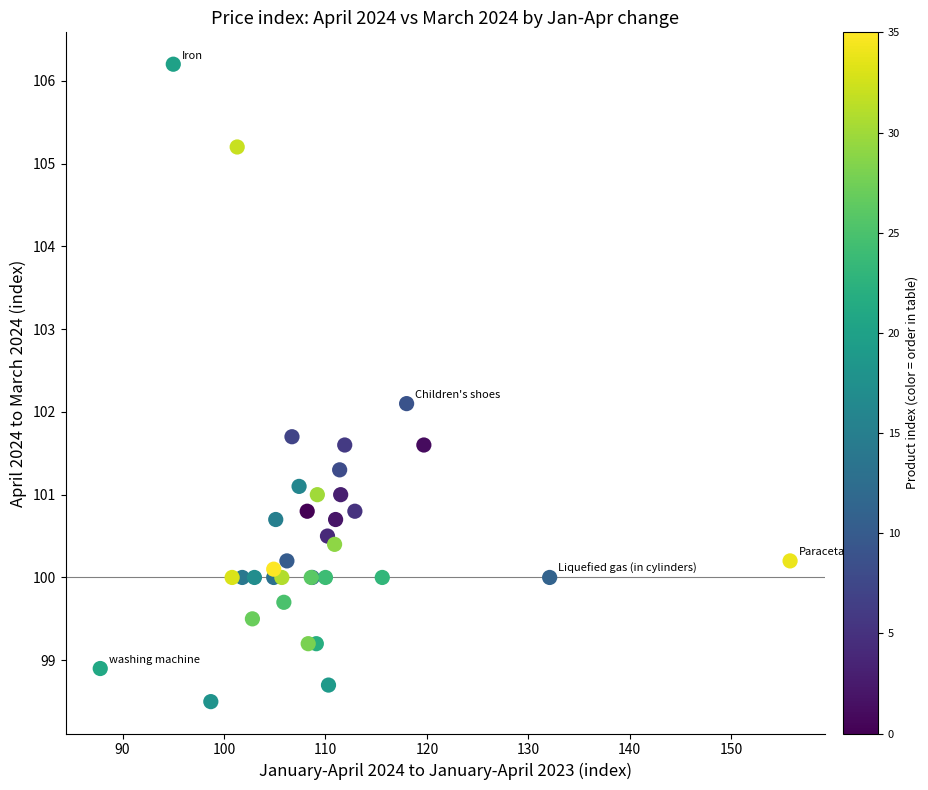

What Y value in the scatter plot is closest to 102?

102.1